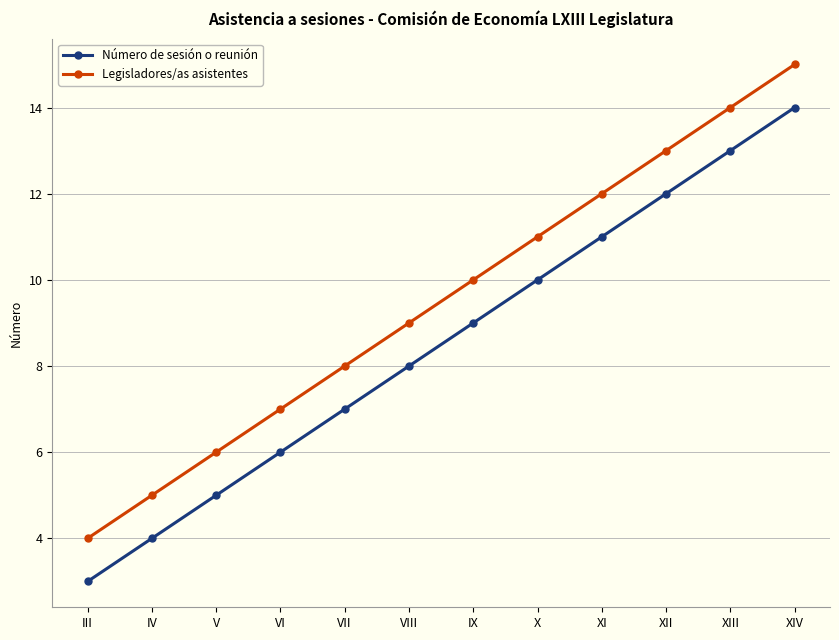

How many data points in Número de sesión o reunión are less than 9?

6